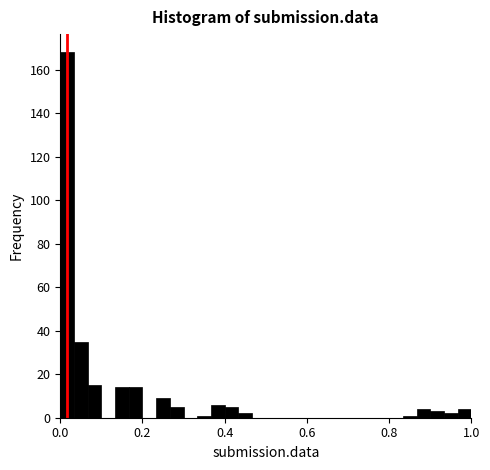

Read against the x-axis, roughly where is the centre of the tallest bar?

0.02